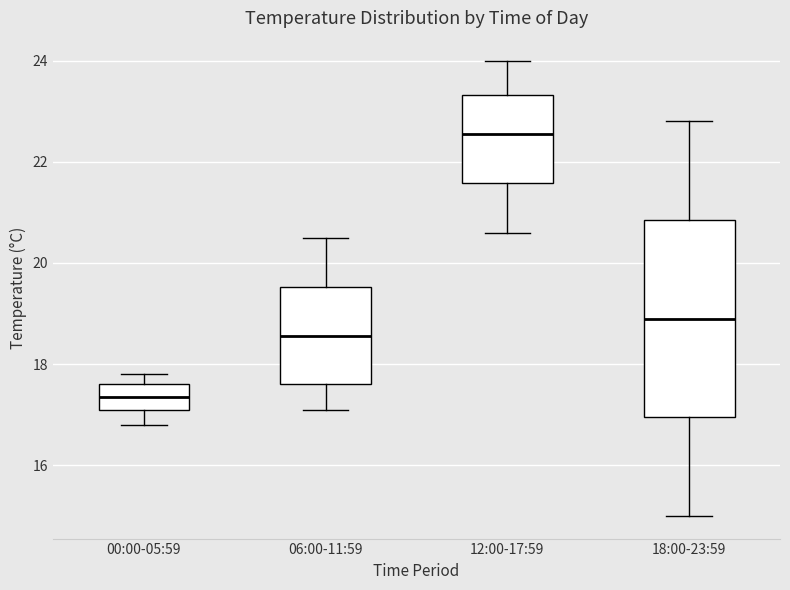

Which box is the tallest, from its lower edge to its upper edge?

18:00-23:59